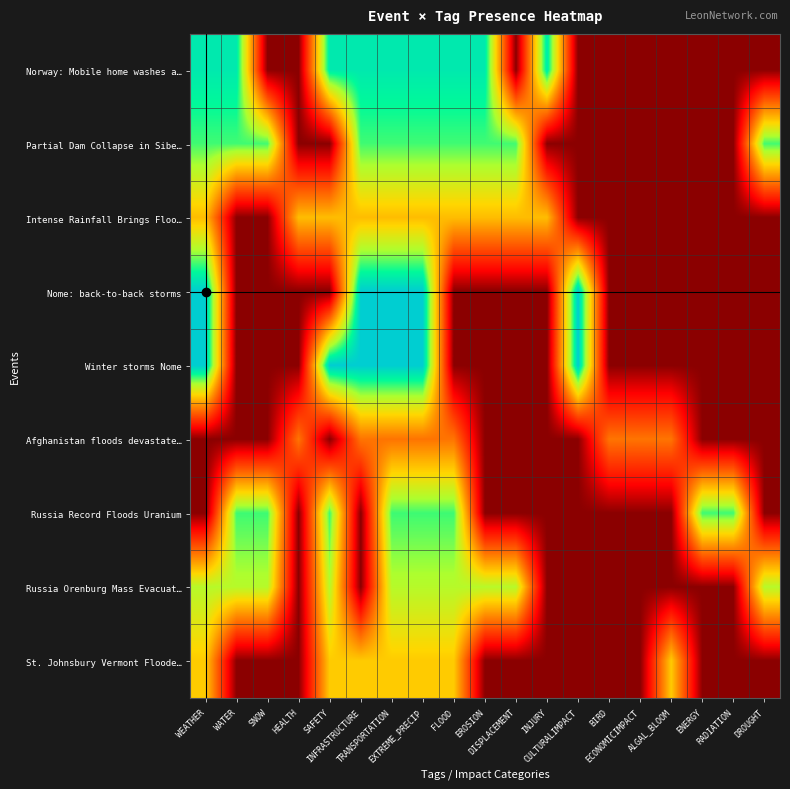

Which has a higher value, DROUGHT or ECONOMICIMPACT?

DROUGHT